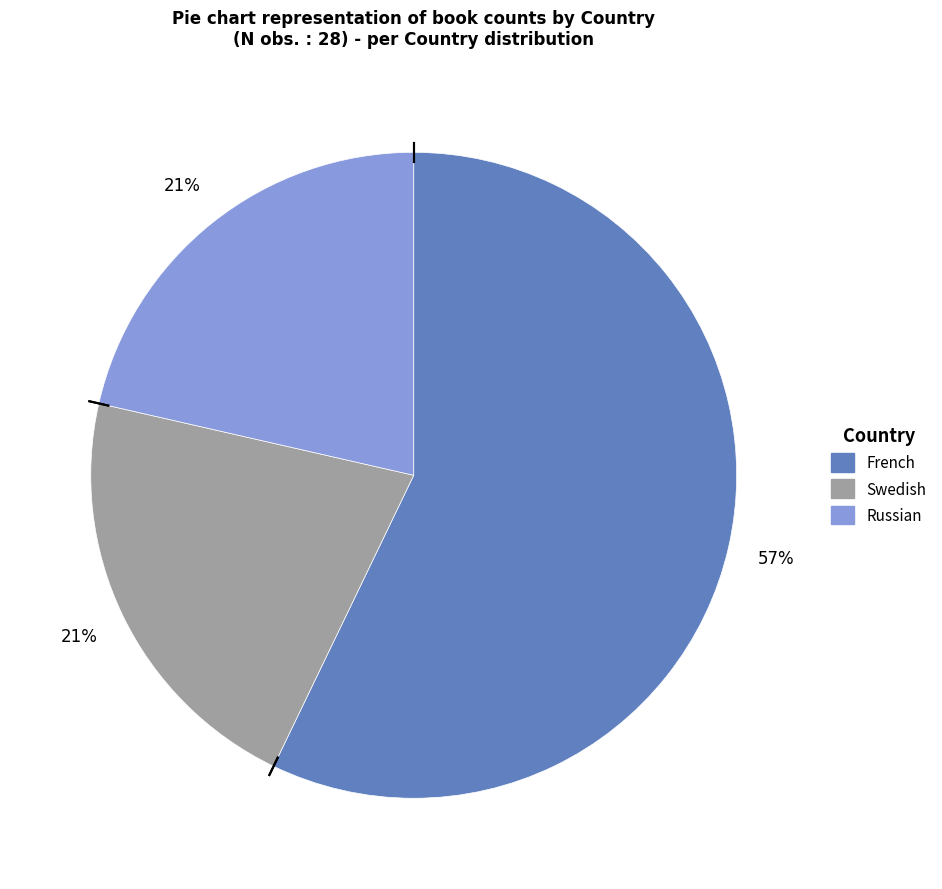

What is the majority slice?

French